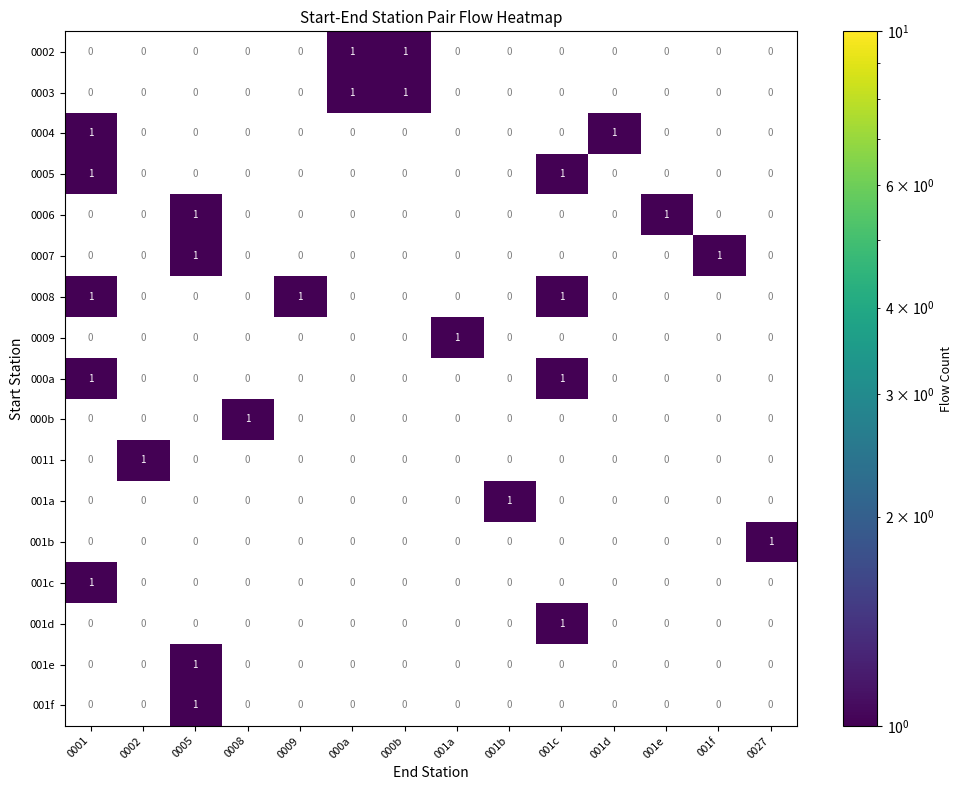

What is the total value across all series at 001c?

4